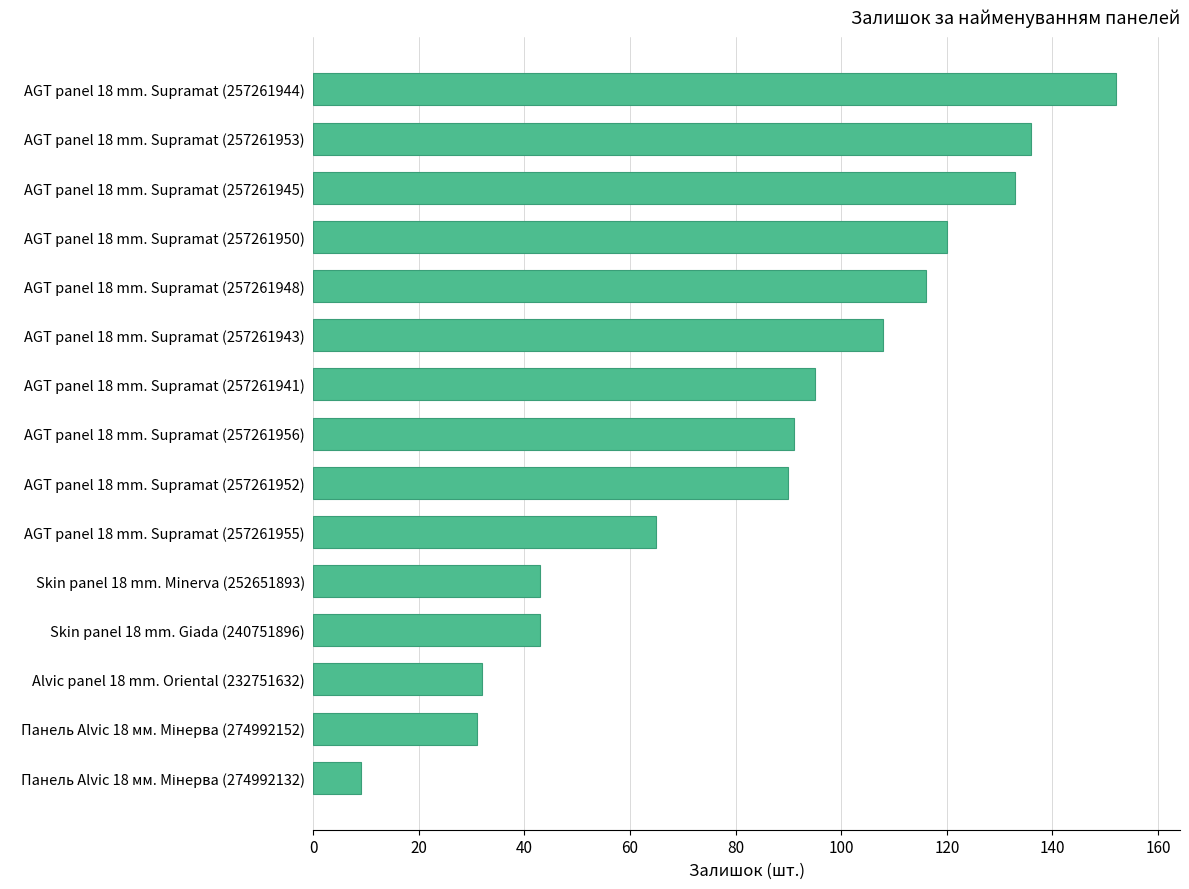

At which label is the value closest to 80?

AGT panel 18 mm. Supramat (257261952)